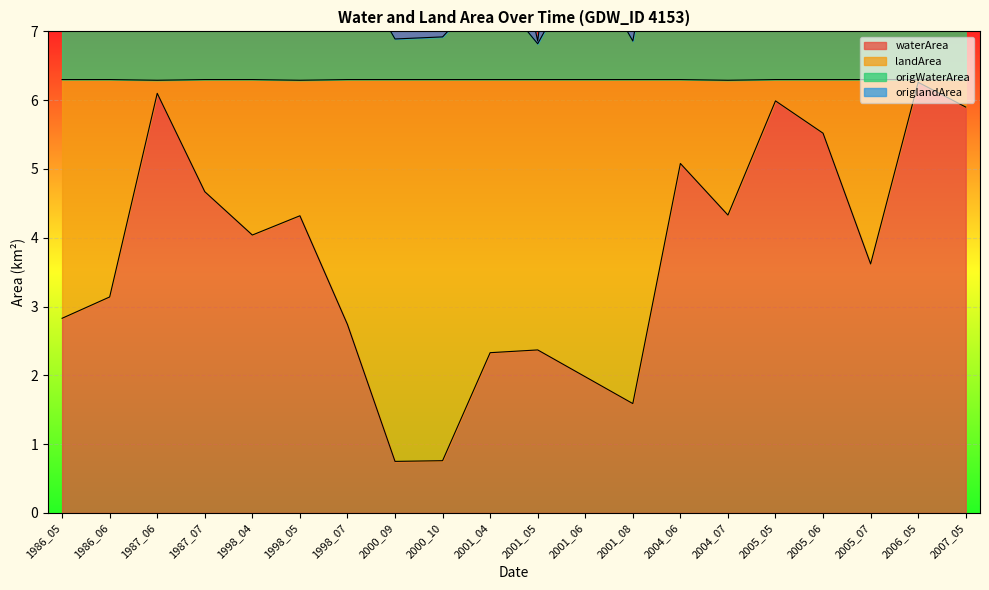

The waterArea series shows 4.3 at 2004_07. True or false?

True